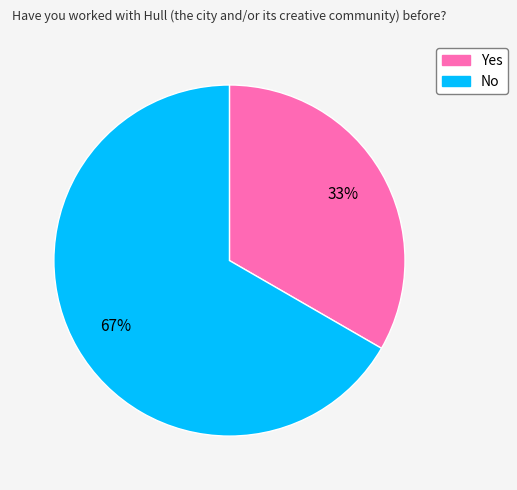

To the nearest percent, what is the average slice percentage?

50%